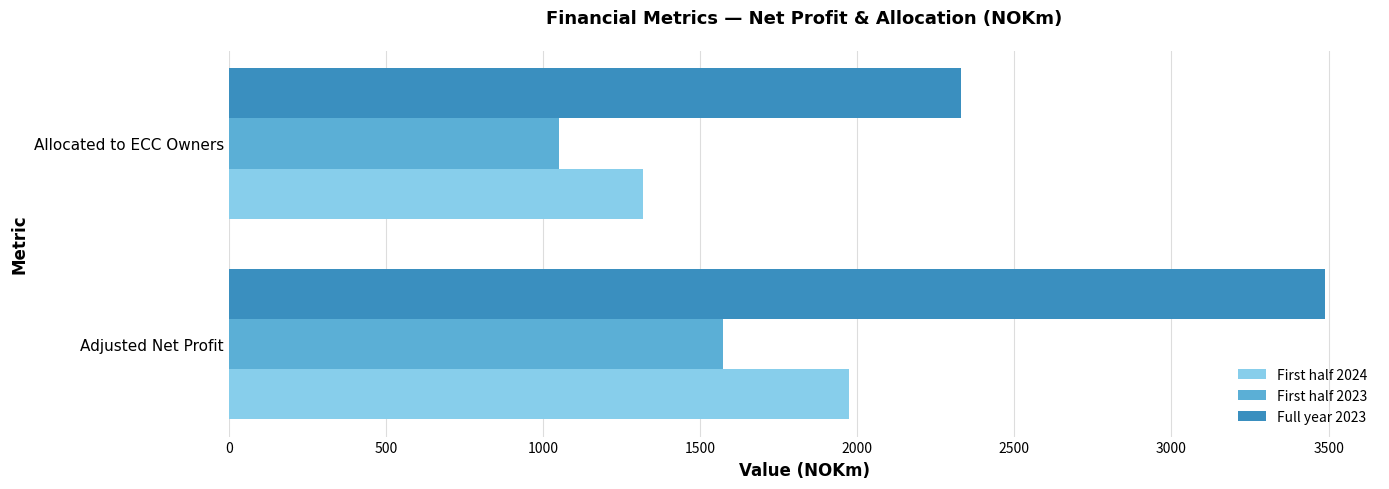

Between Adjusted Net Profit and Allocated to ECC Owners, which series saw the biggest shift?

Full year 2023